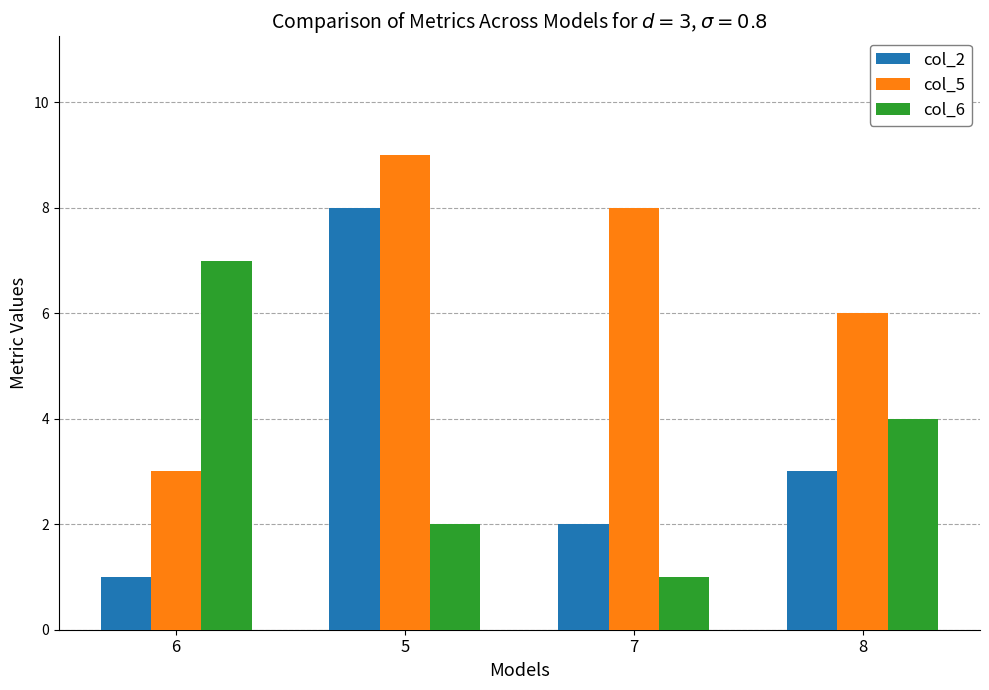

Between 6 and 5, which series saw the biggest shift?

col_2